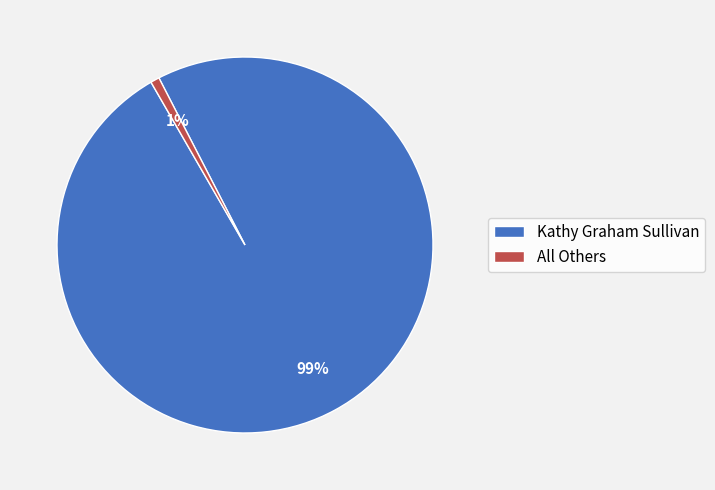

What percentage is the All Others slice, to the nearest percent?

1%